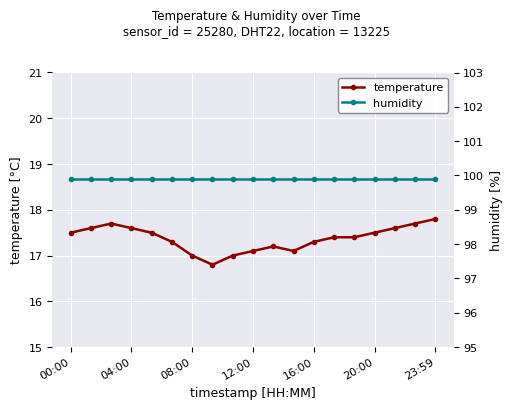

What is the value of the humidity point at the 19th from the left?

99.9